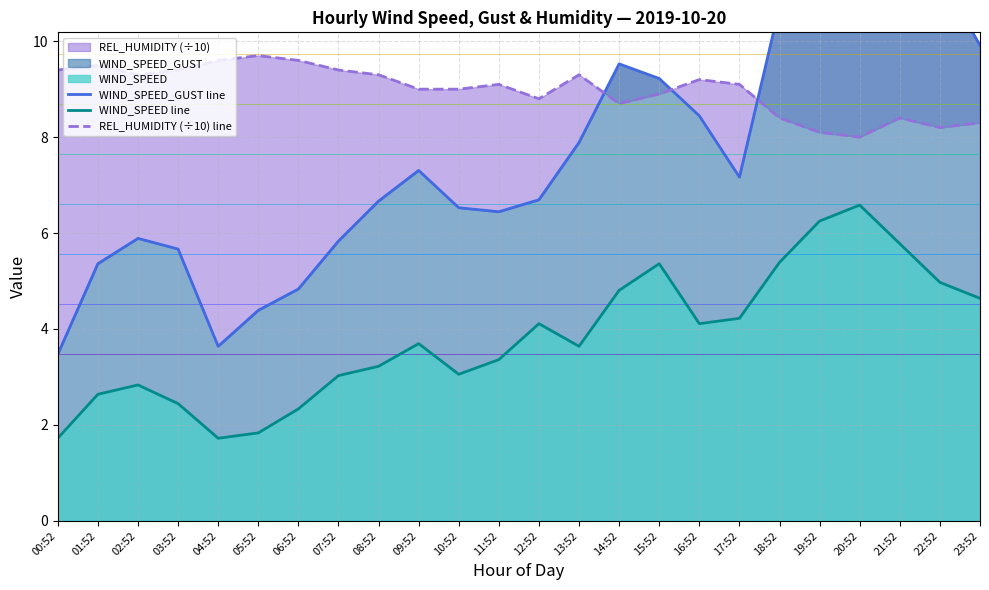

Reading left to right, list all the values displayed in this chart.

WIND_SPEED_GUST line: 3.5	5.4	5.9	5.7	3.6	4.4	4.8	5.8	6.7	7.3	6.5	6.4	6.7	7.9	9.5	9.2	8.4	7.2	10.7	10.7	11.8	11.0	11.4	9.9
WIND_SPEED line: 1.7	2.6	2.8	2.4	1.7	1.8	2.3	3.0	3.2	3.7	3.1	3.4	4.1	3.6	4.8	5.4	4.1	4.2	5.4	6.2	6.6	5.8	5.0	4.6
REL_HUMIDITY (÷10) line: 9.4	9.5	9.3	9.4	9.6	9.7	9.6	9.4	9.3	9.0	9.0	9.1	8.8	9.3	8.7	8.9	9.2	9.1	8.4	8.1	8.0	8.4	8.2	8.3